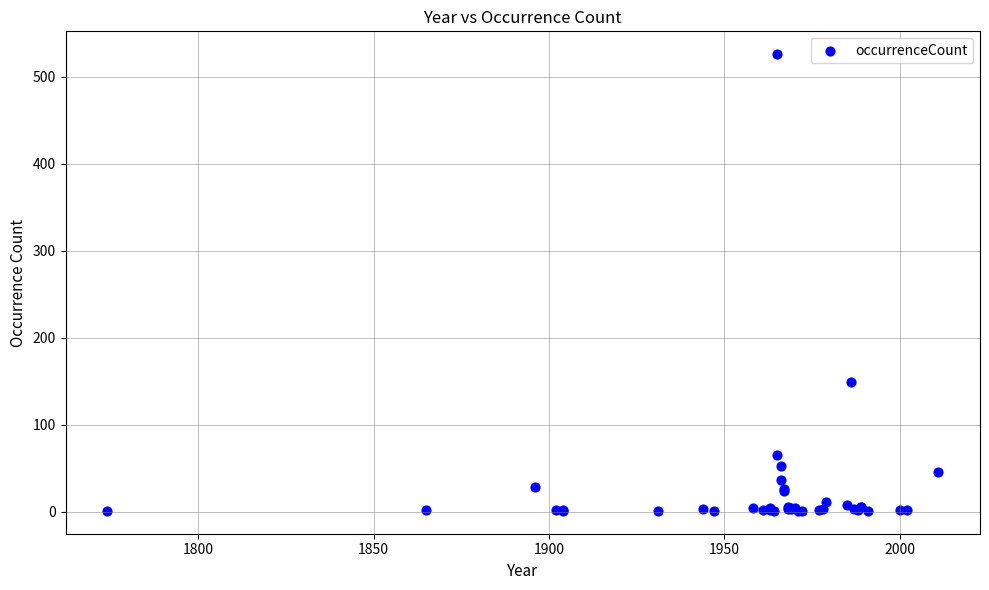

What Y value in the scatter plot is closest to 263?

149